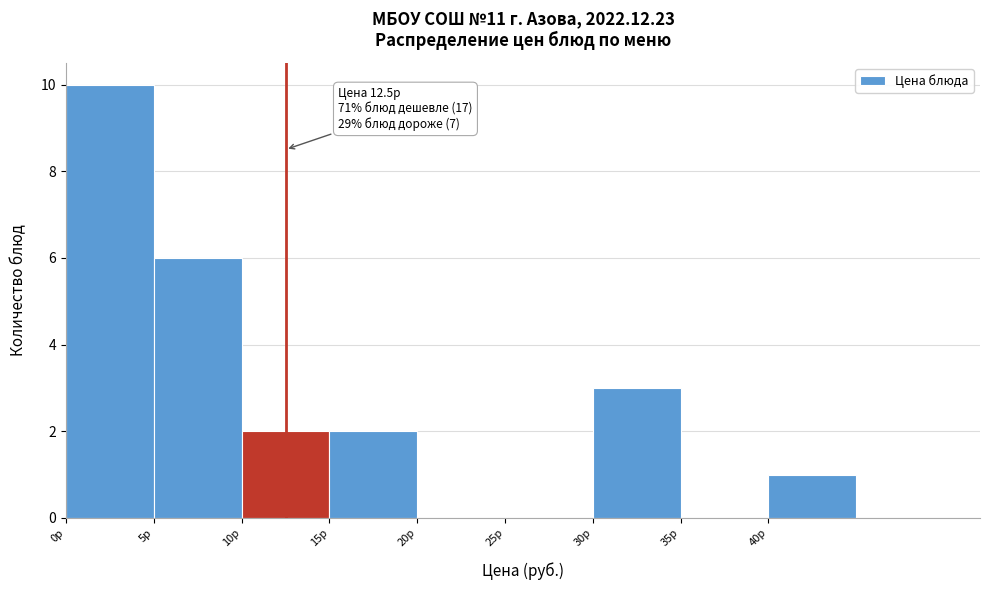

Over which range of the x-axis is the bar tallest?

0 to 5